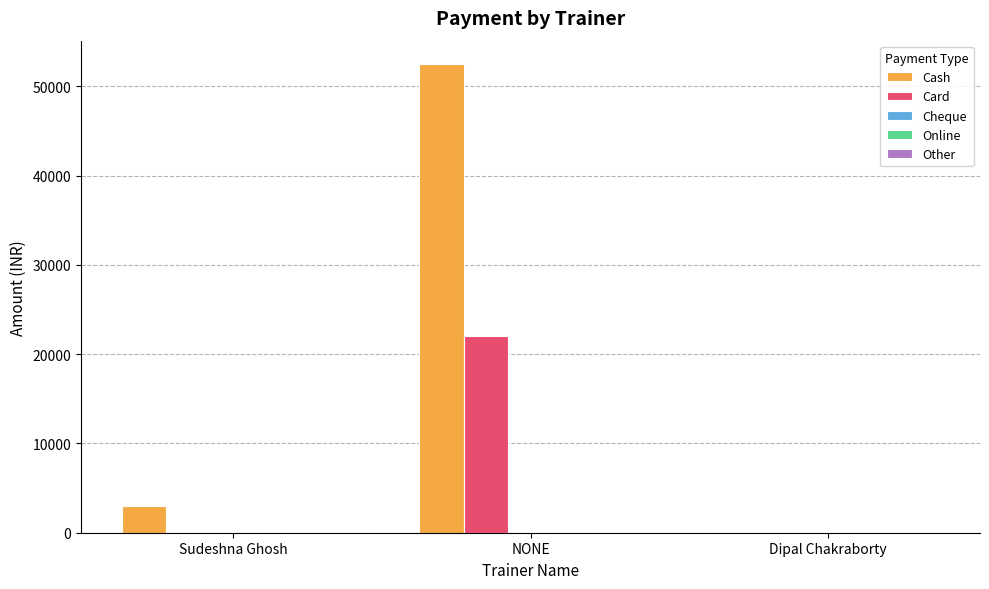

At which category does the chart reach its peak across all series?

NONE